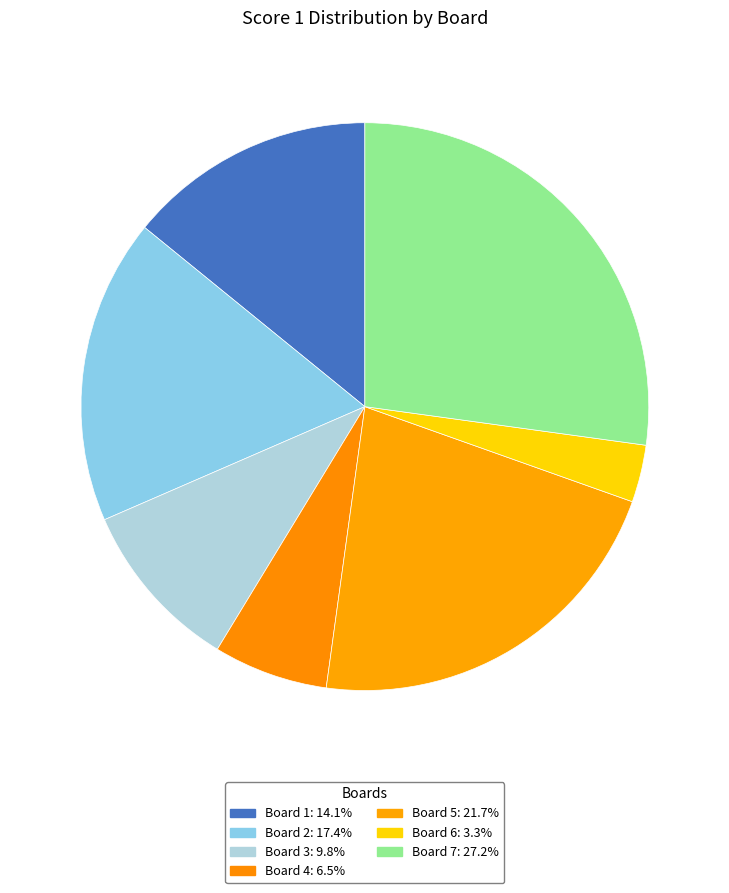

How many segments does this pie chart have?

7